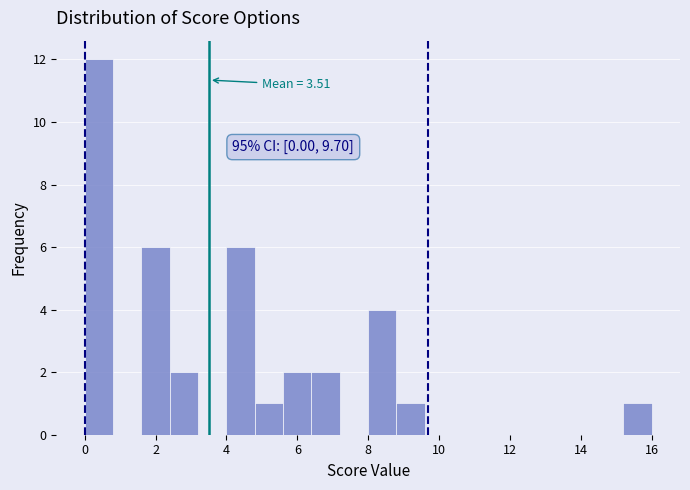

Over which range of the x-axis is the bar tallest?

0.0 to 0.8